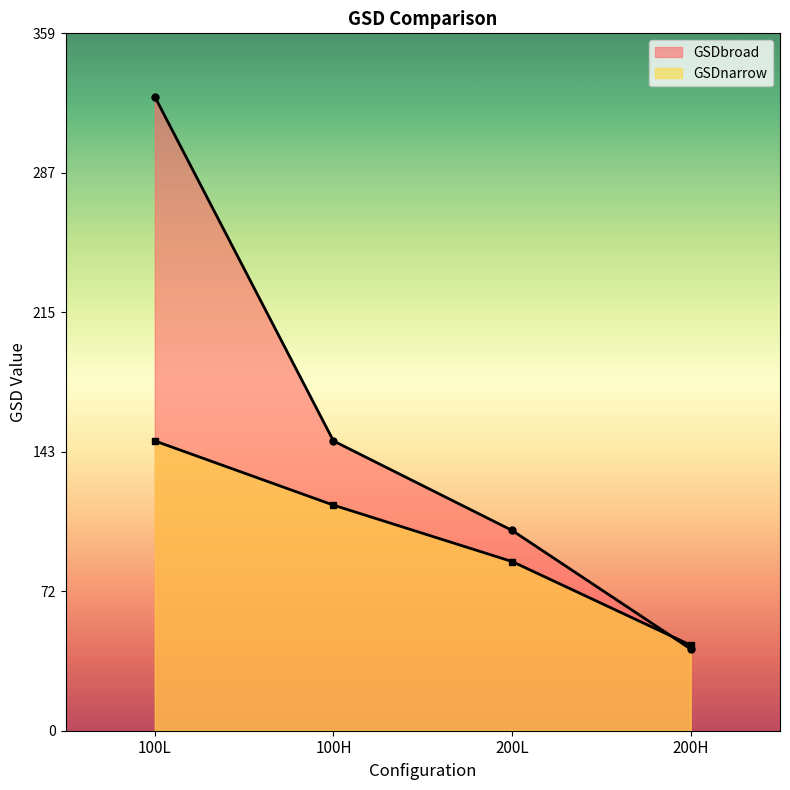

True or false: GSDnarrow has more than 0 points higher than both neighbors.

False